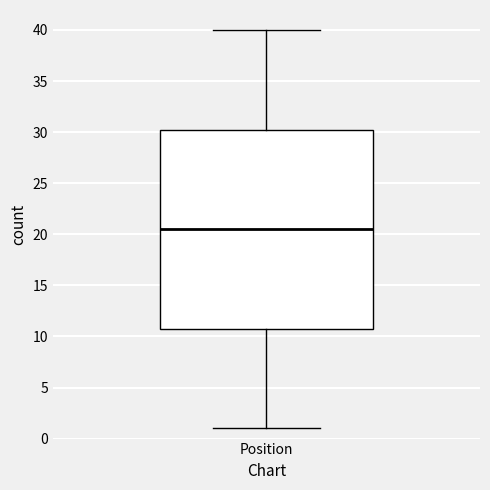

Transcribe this box plot: give where the median line is, the range the box spans, and where the two whiskers end, as read against the y-axis. The values are not printed on the chart, so give them approximately, as read against the axis.

median 20.5, box 11.0 to 30.5, whiskers 1.0 to 40.0